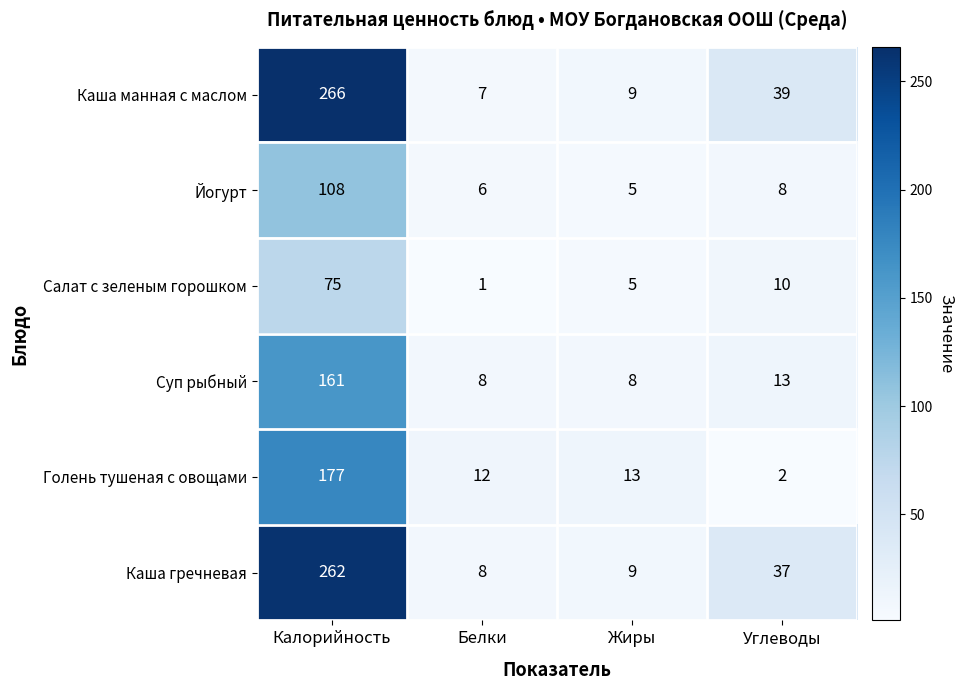

What is the difference between the maximum and second lowest values in the Каша манная с маслом series?

257